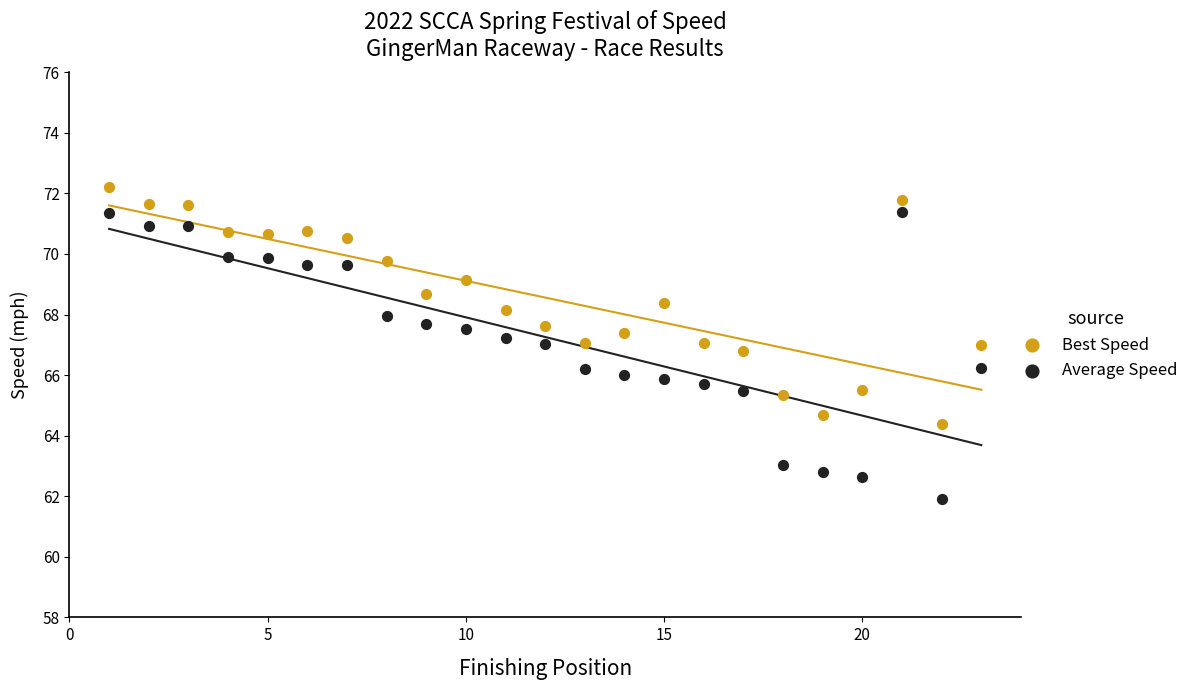

Which series has the largest Y range (max minus min)?

Average Speed